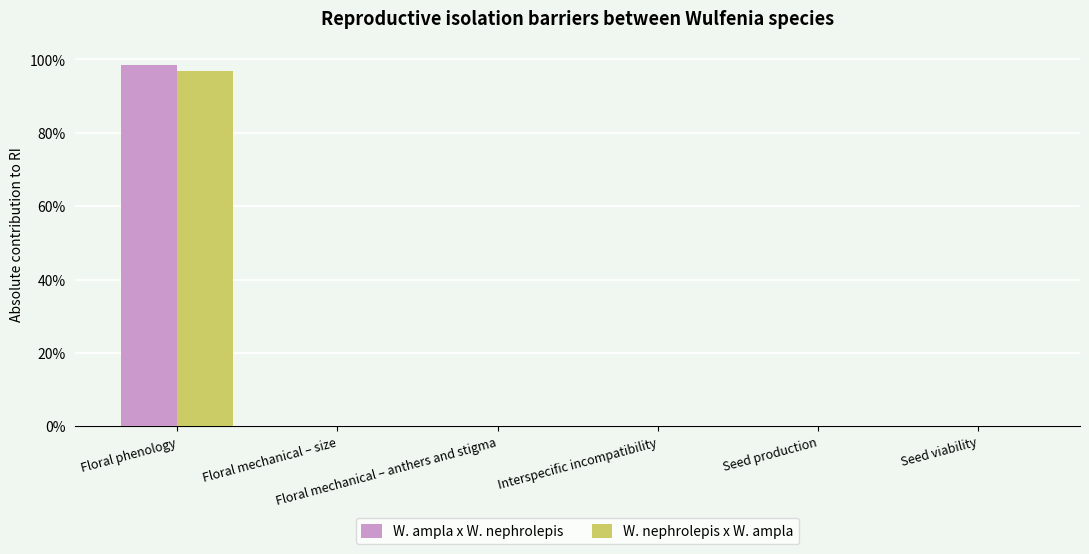

What are all the series names shown in the legend?

W. ampla x W. nephrolepis, W. nephrolepis x W. ampla